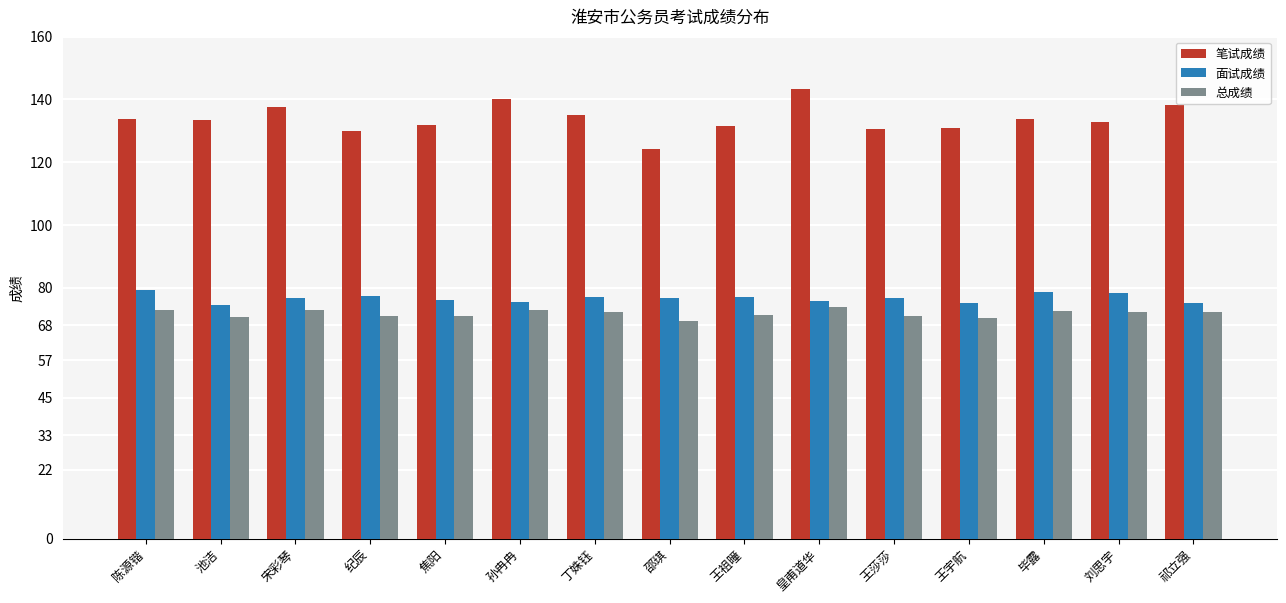

At which category is the sum across all series the highest?

皇甫道华